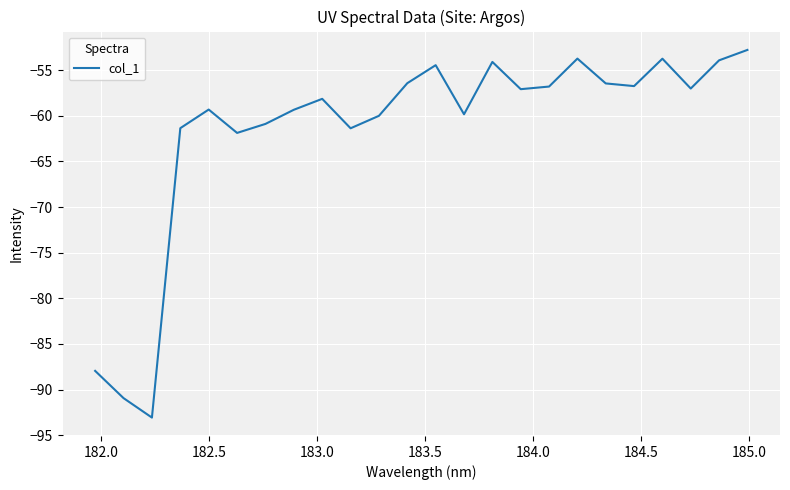

Count the number of categories in the chart.

24